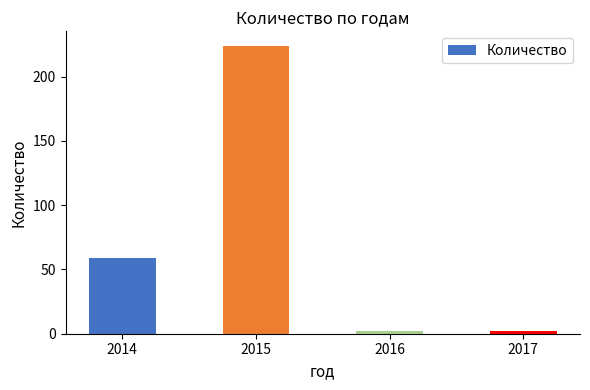

Which has a higher value, 2017 or 2015?

2015